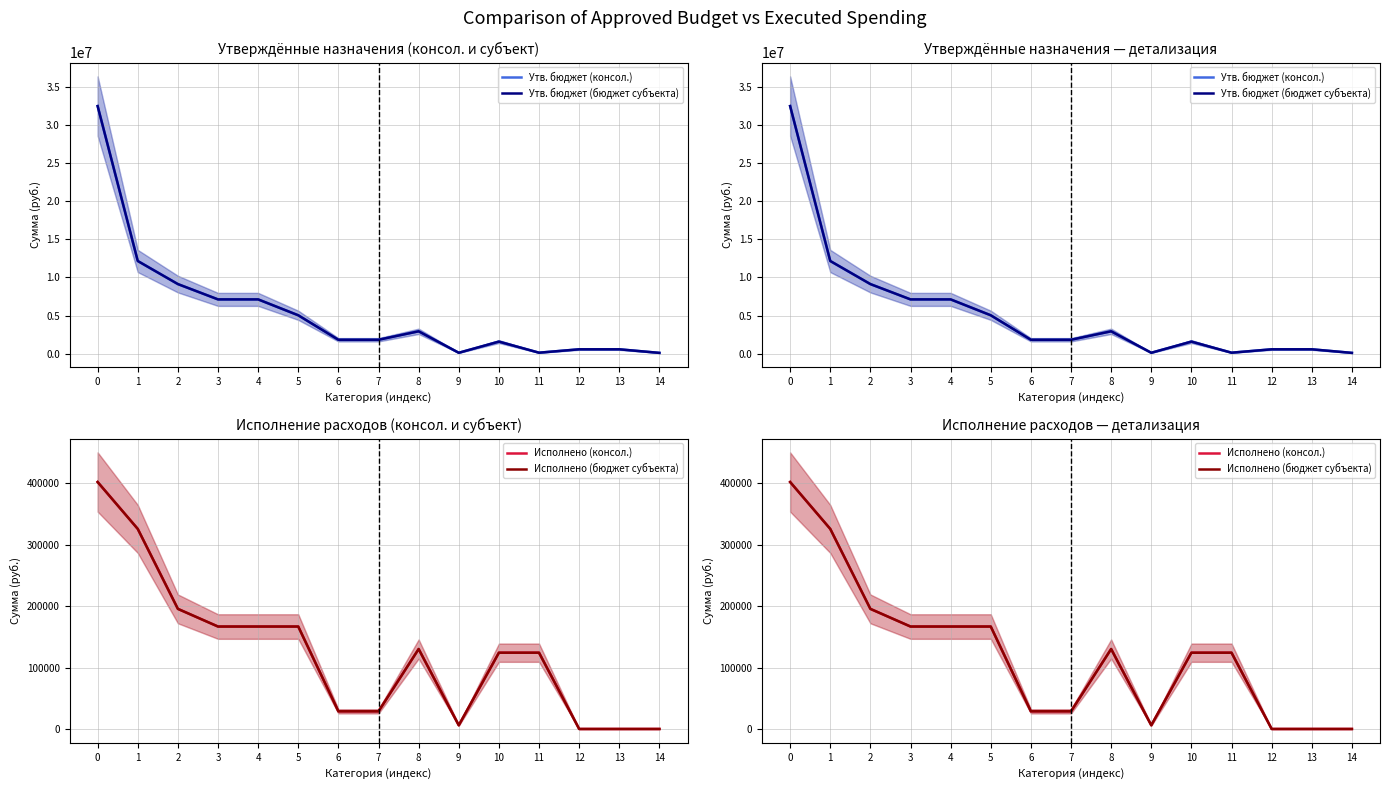

What is the difference between the maximum and second lowest values in the Исполнено (консол.) series?

402336.5